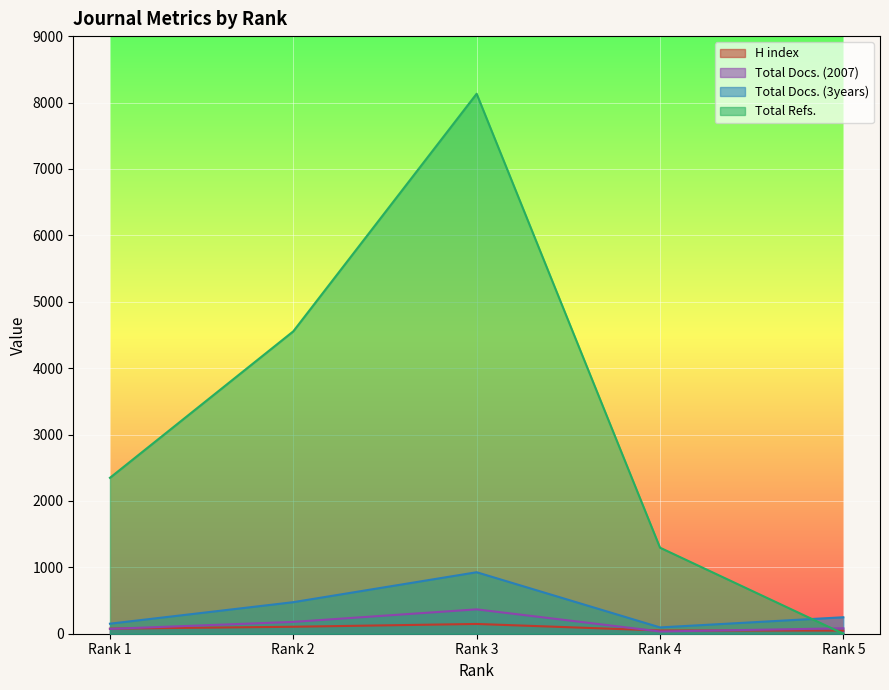

Is it true that Total Refs. equals 1296 at Rank 4?

True